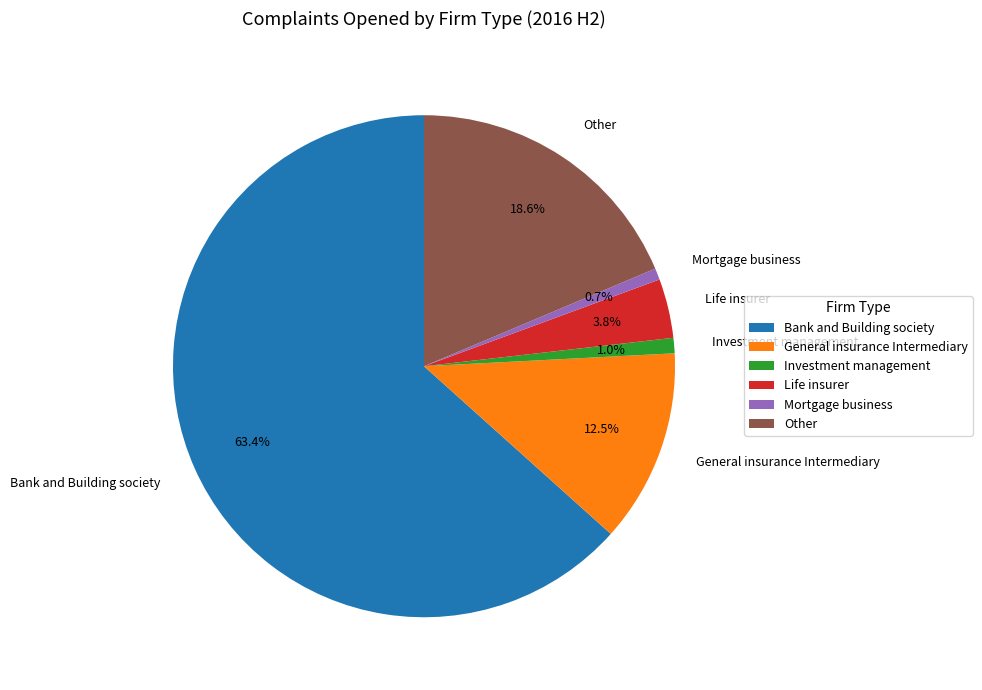

Is there any slice that represents more than half of the pie?

Yes